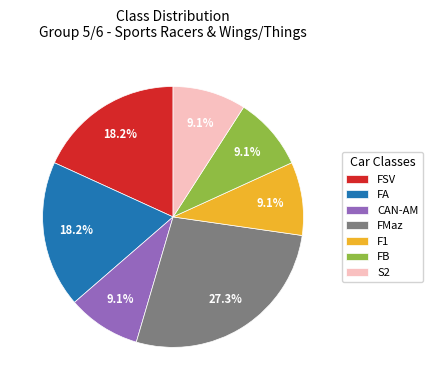

What is the total percentage of FB and CAN-AM?

18.2%